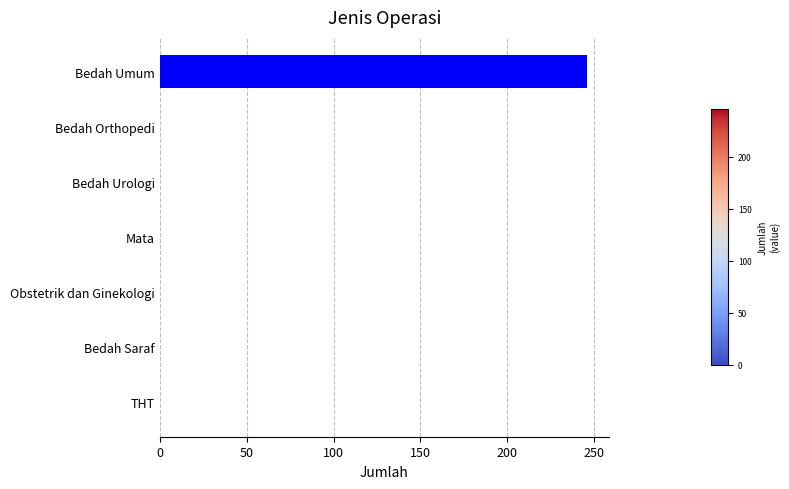

What value does the data have at Bedah Umum?

246